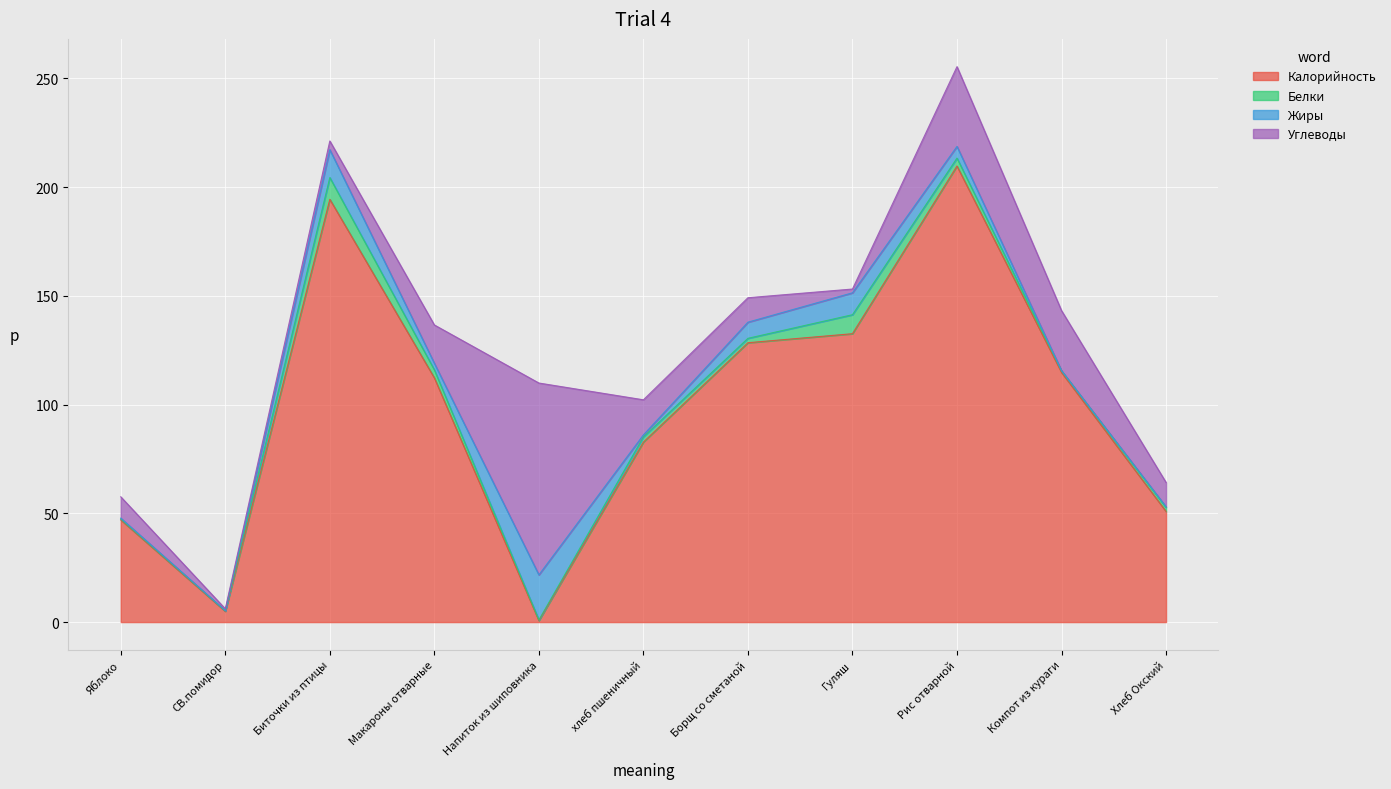

What is the difference between the second highest and second lowest values in the Калорийность series?

189.5